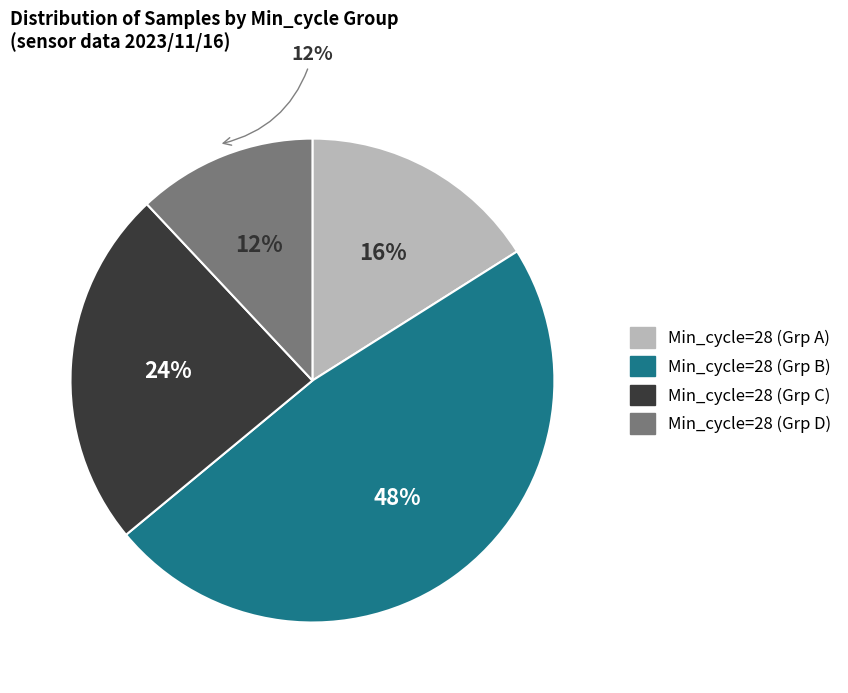

Does 28 represent more than half of the total?

No